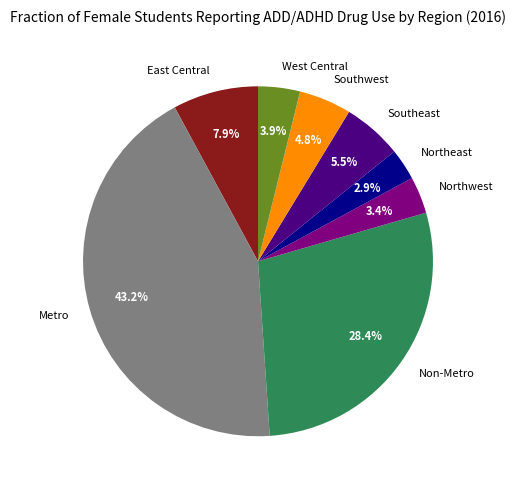

To the nearest percent, what is the combined percentage of Southwest and Northeast?

8%